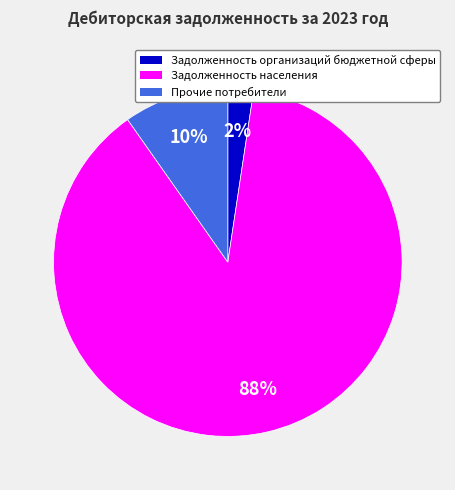

Approximately how many times larger is the value at Задолженность организаций бюджетной сферы compared to Прочие потребители?

0.2